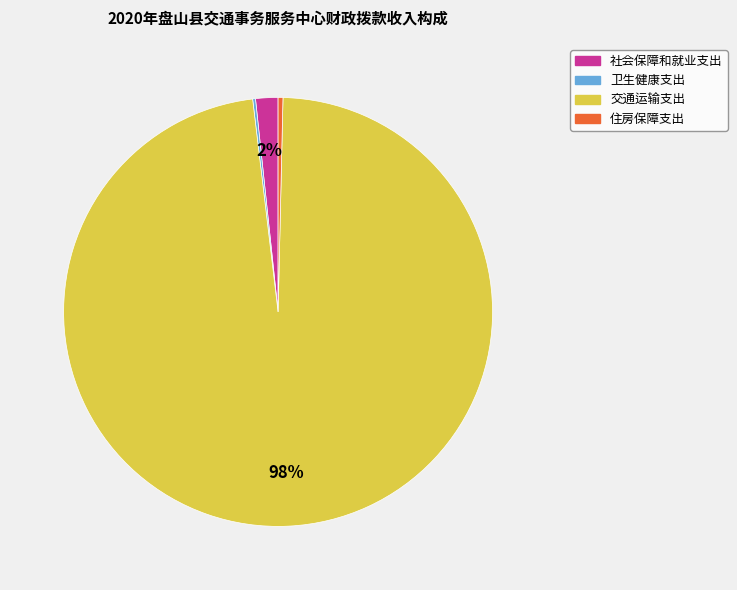

Which has a higher value, 住房保障支出 or 交通运输支出?

交通运输支出